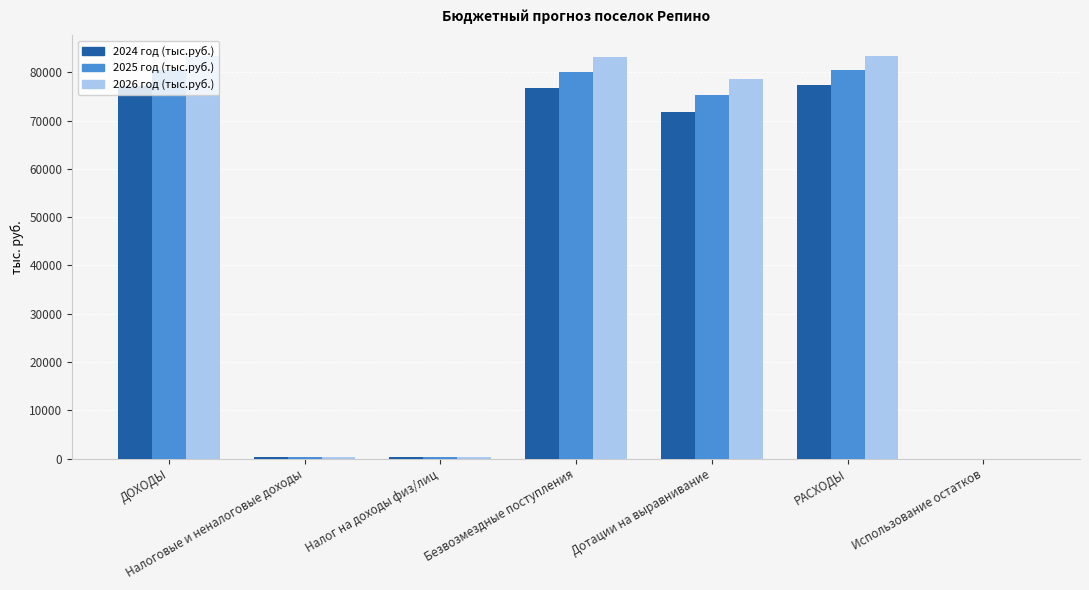

What is the total value across all series at Дотации на выравнивание?

225684.2